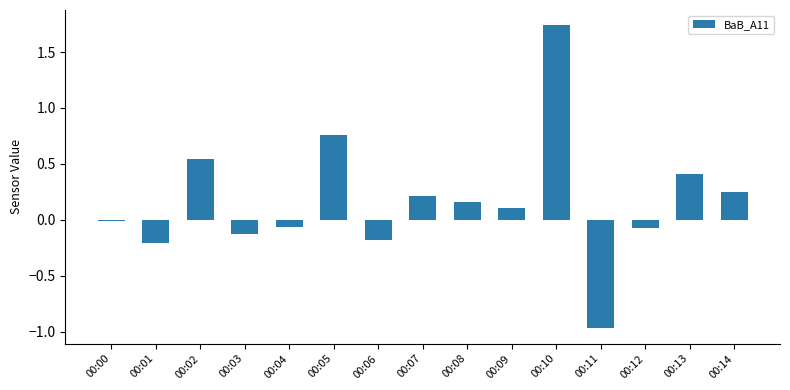

The chart shows a value of -0.0 at 00:00. True or false?

True